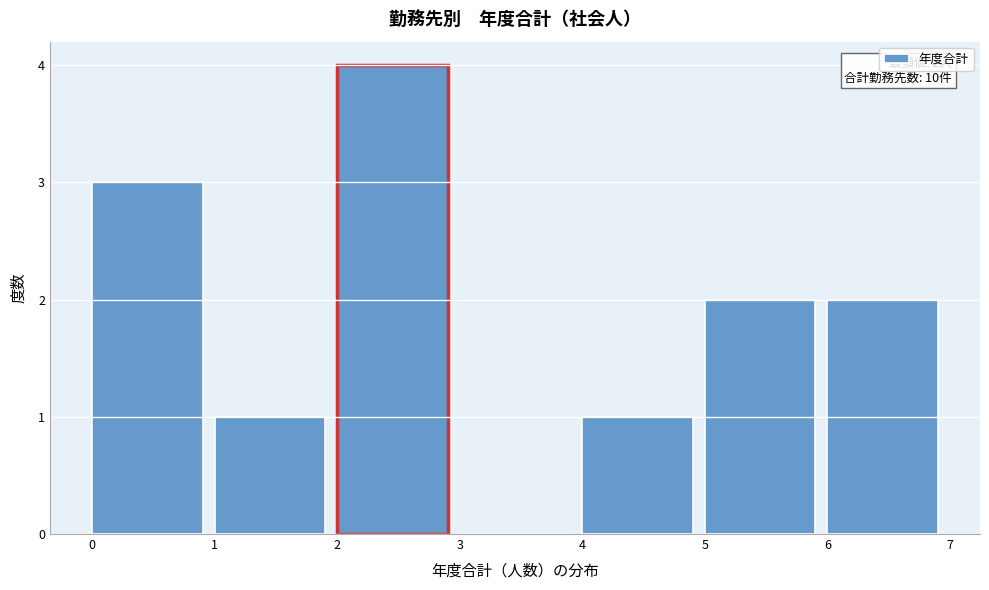

Over which range of the x-axis is the bar tallest?

2 to 3